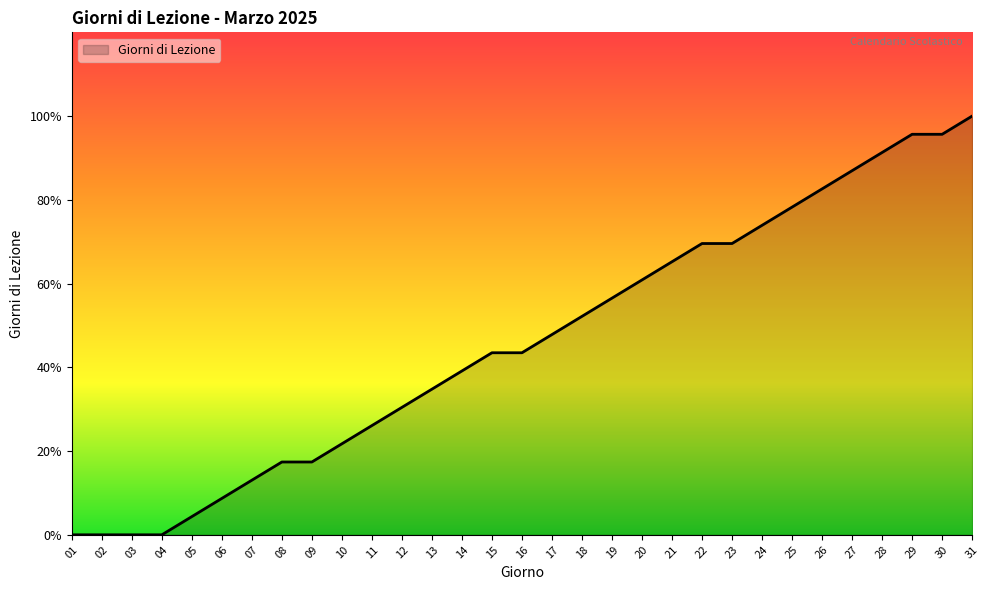

Does the chart have visible grid lines?

No